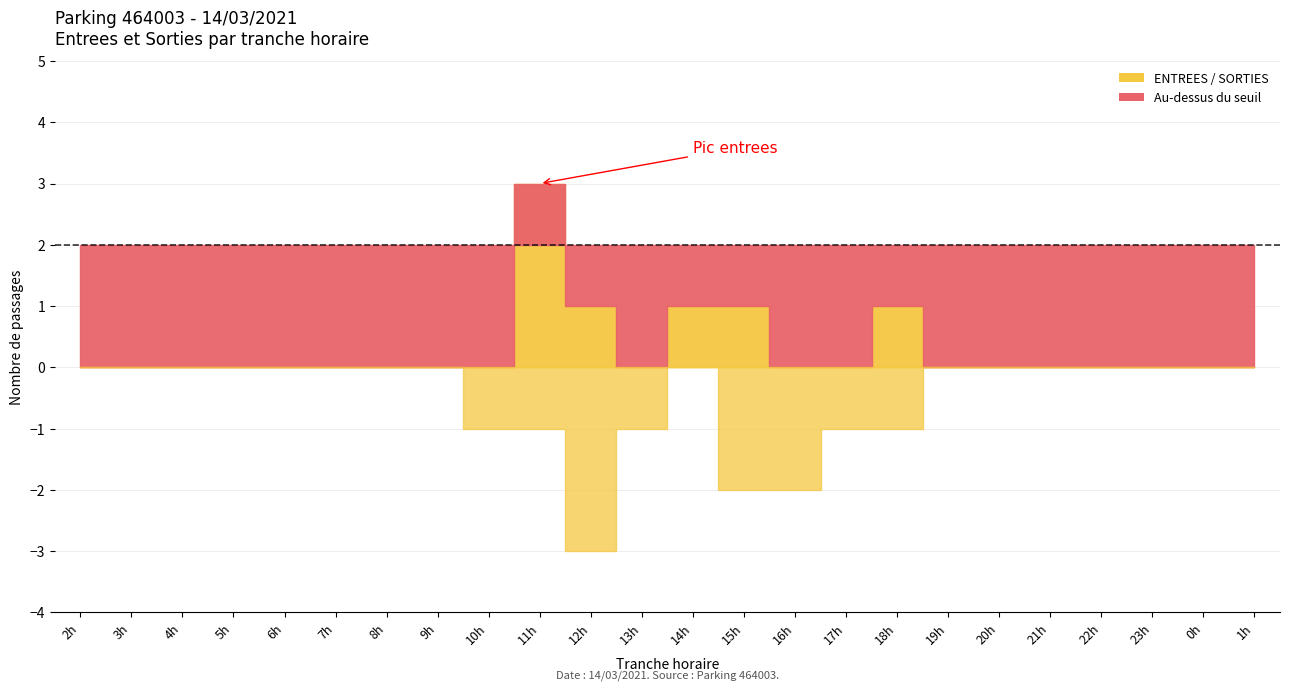

What position from the right is 2?

24